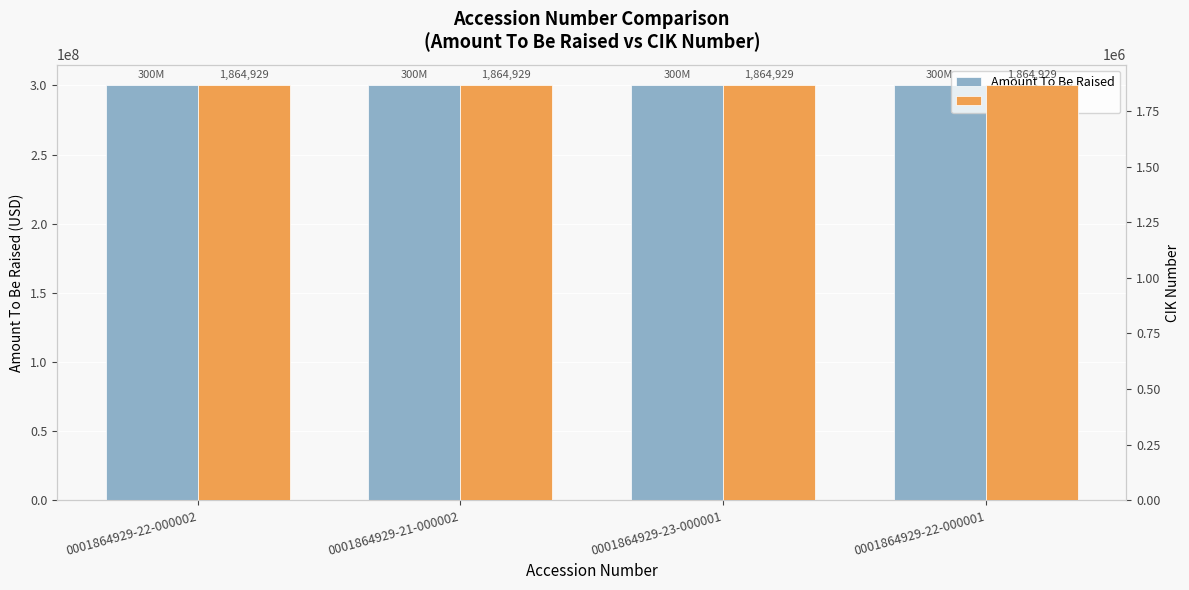

List the series in order of their peak value, highest first.

Amount To Be Raised, CIK Number